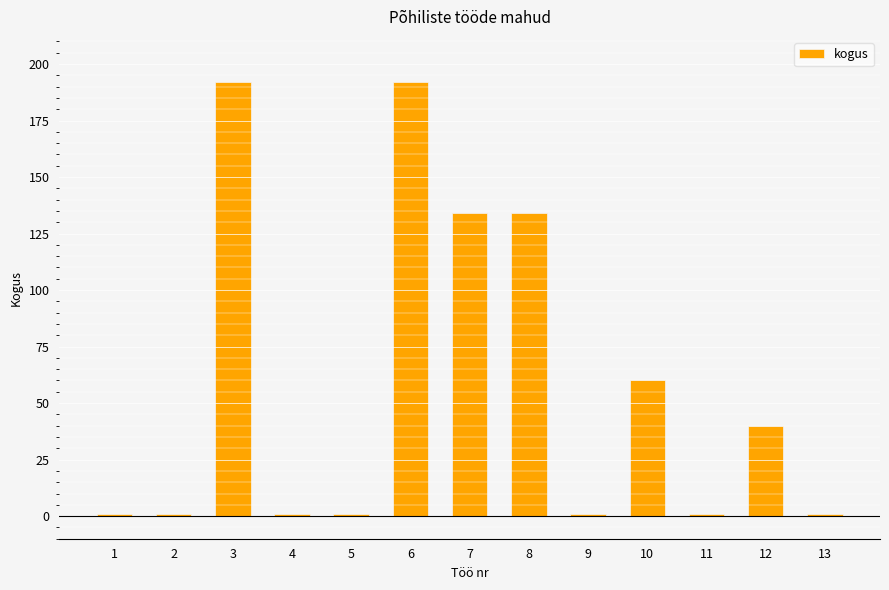

Reading right to left, transcribe all the data shown in this chart.

13=1	12=40	11=1	10=60	9=1	8=134	7=134	6=192	5=1	4=1	3=192	2=1	1=1